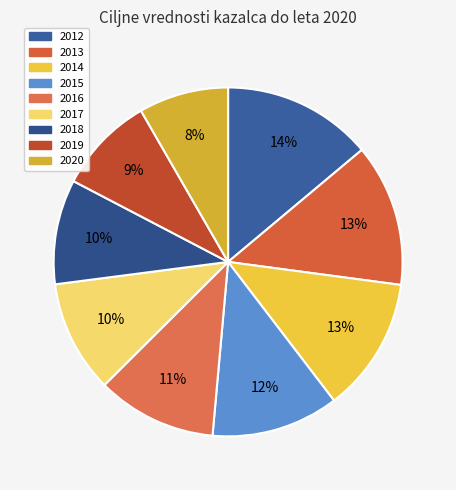

How many segments does this pie chart have?

9